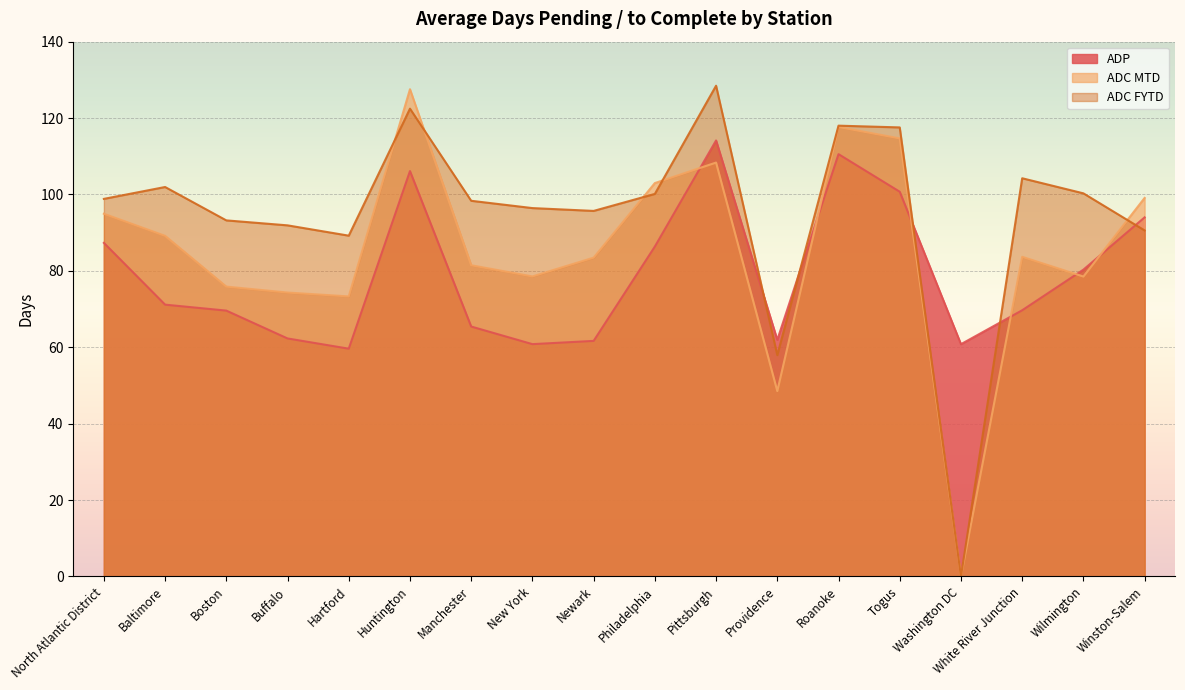

Which series ends up on top after the final intersection of ADP and ADC FYTD?

ADP